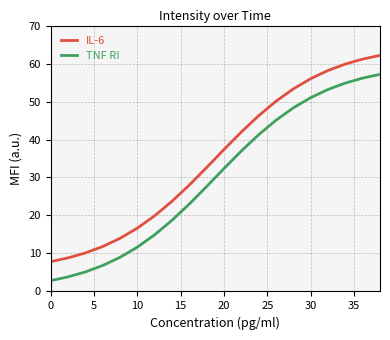

Rank the series by their average value, from lowest to highest.

TNF RI, IL-6